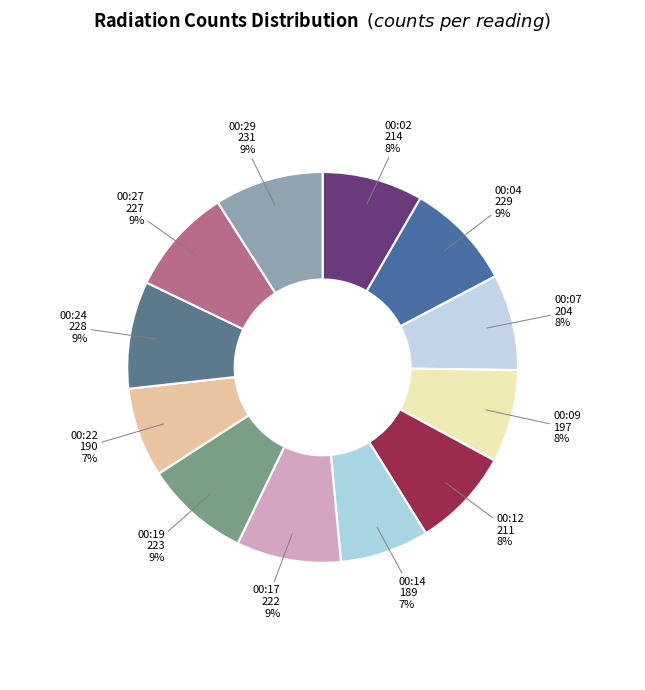

Count the number of slices in the pie.

12